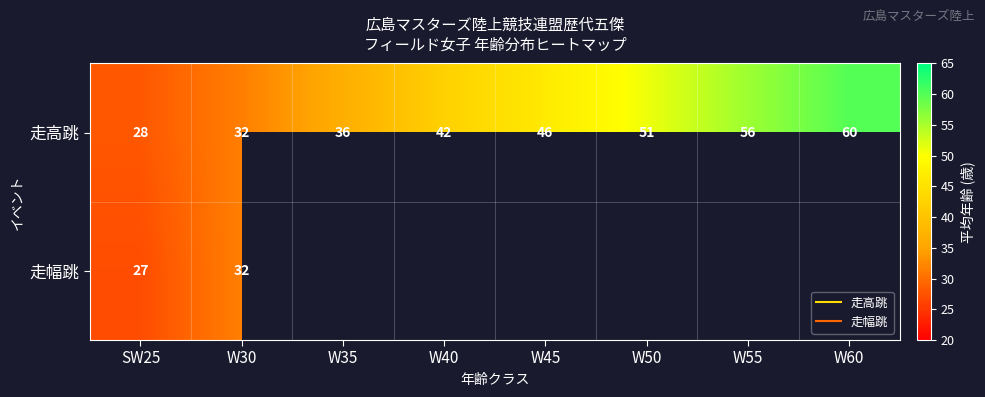

What value does the 走高跳 series have at W35?

36.5